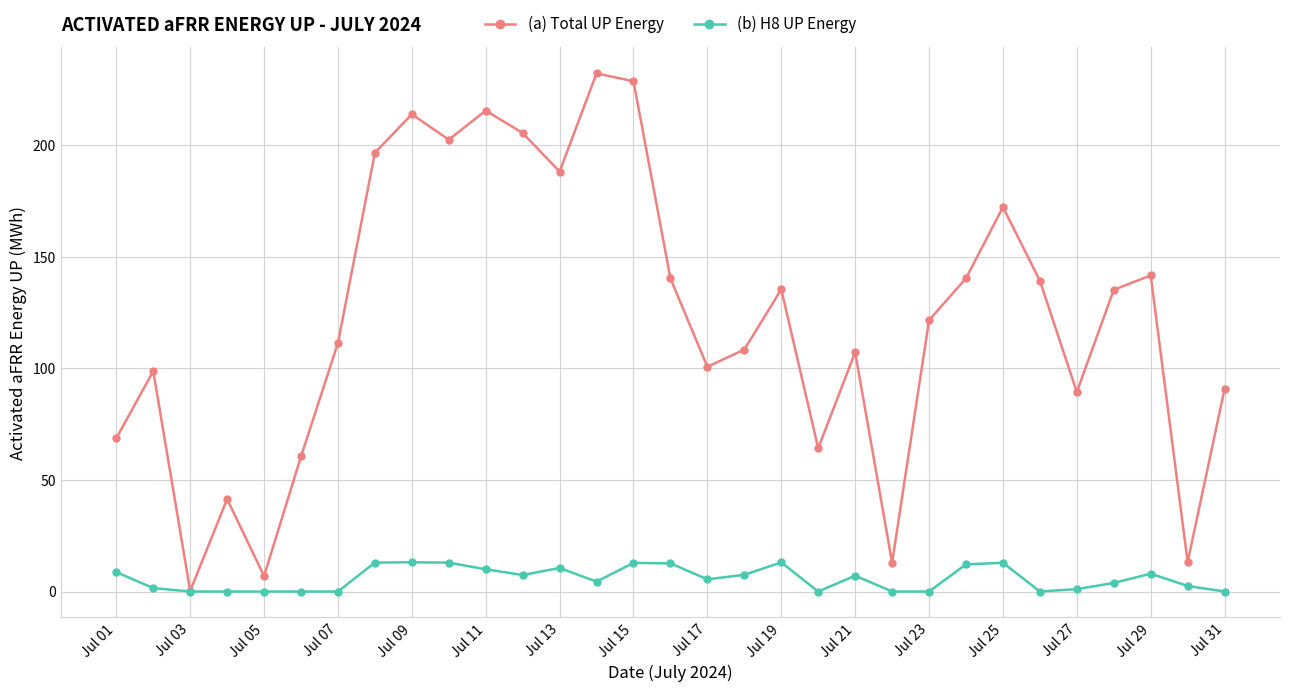

What is the difference between the maximum and minimum values in the (b) H8 UP Energy series?

13.1